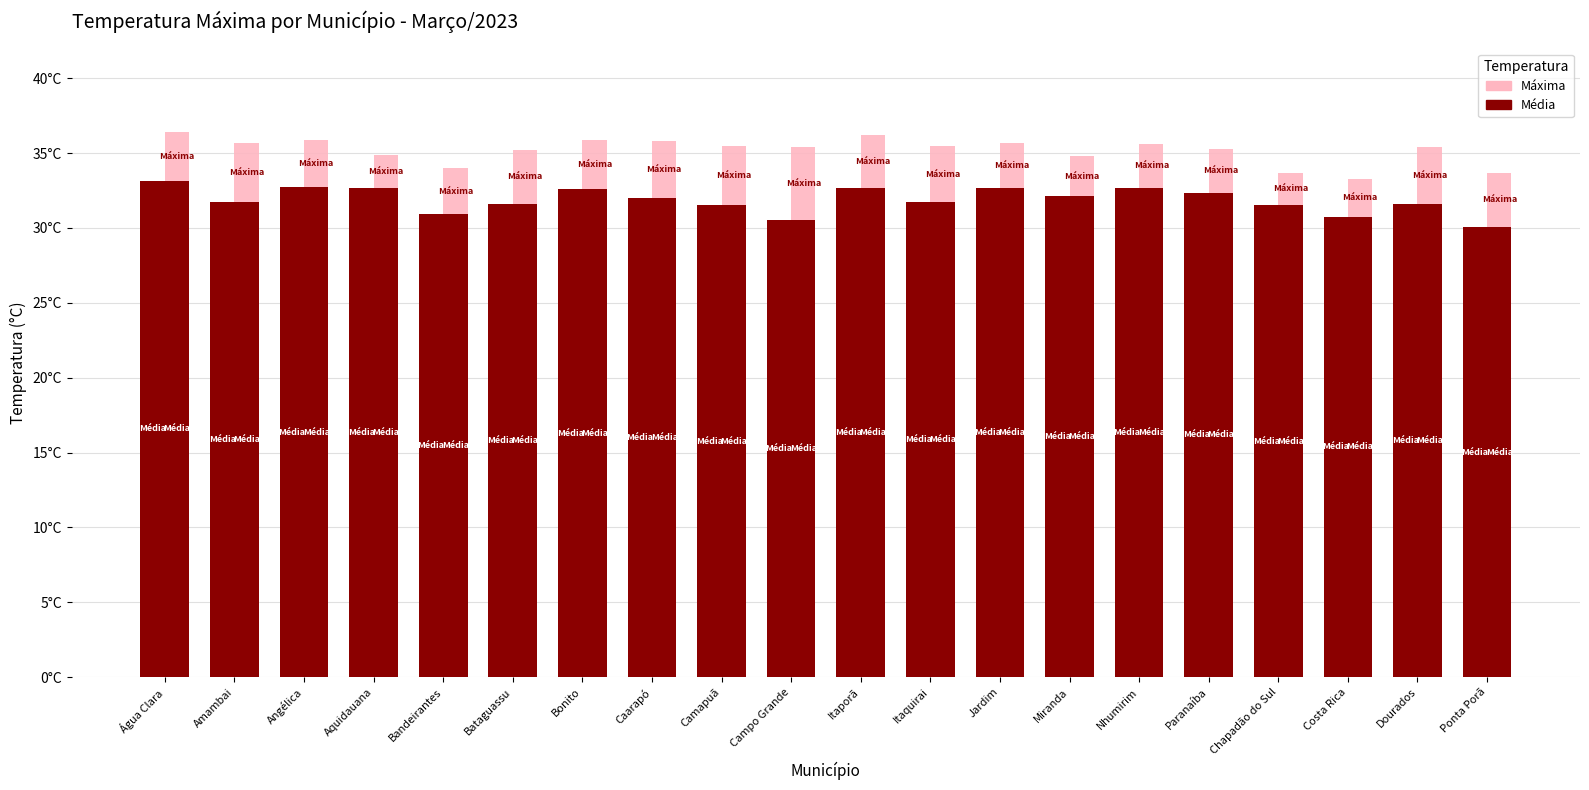

How many bars are there in total?

40